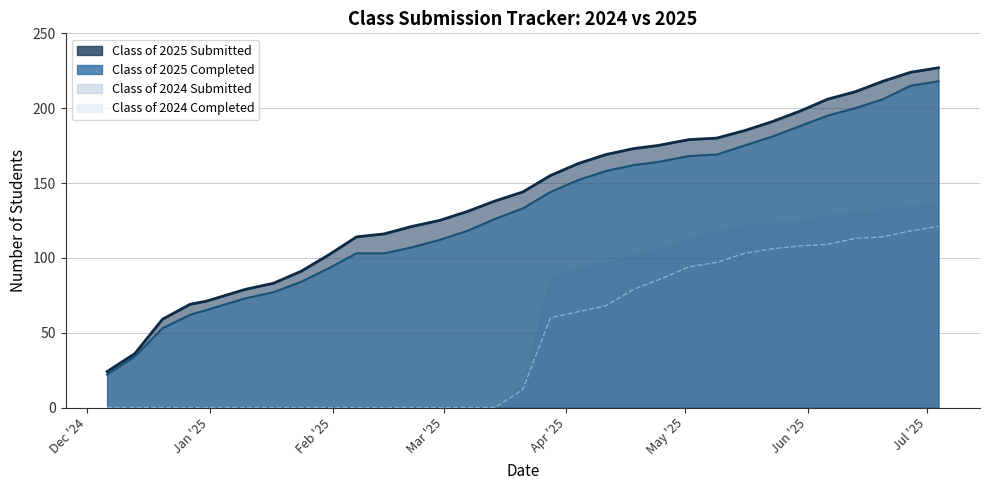

How many values in the Class of 2025 Submitted series are below 144?

15